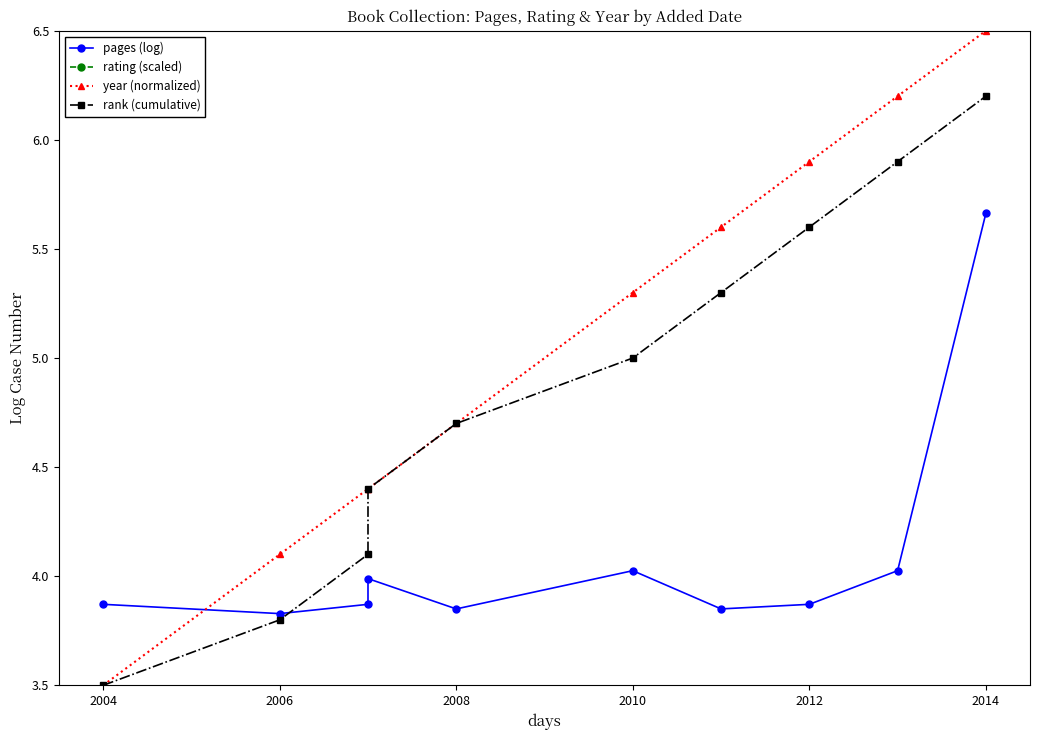

At 2006, list the series in order from smallest to largest.

rank (cumulative), pages (log), year (normalized), rating (scaled)